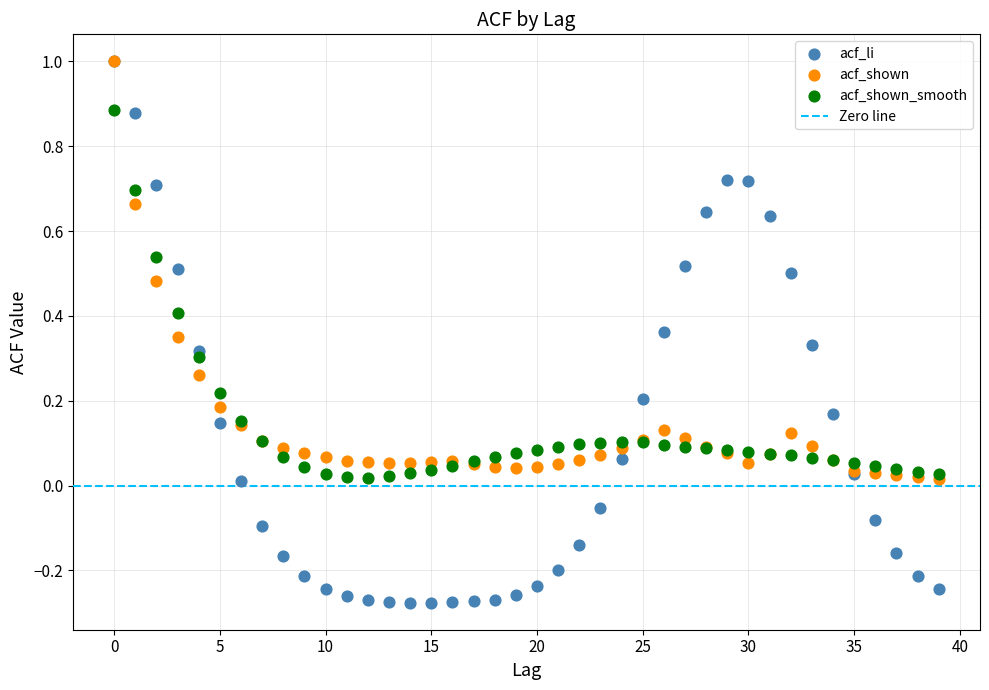

Which series reaches the minimum Y coordinate?

acf_li